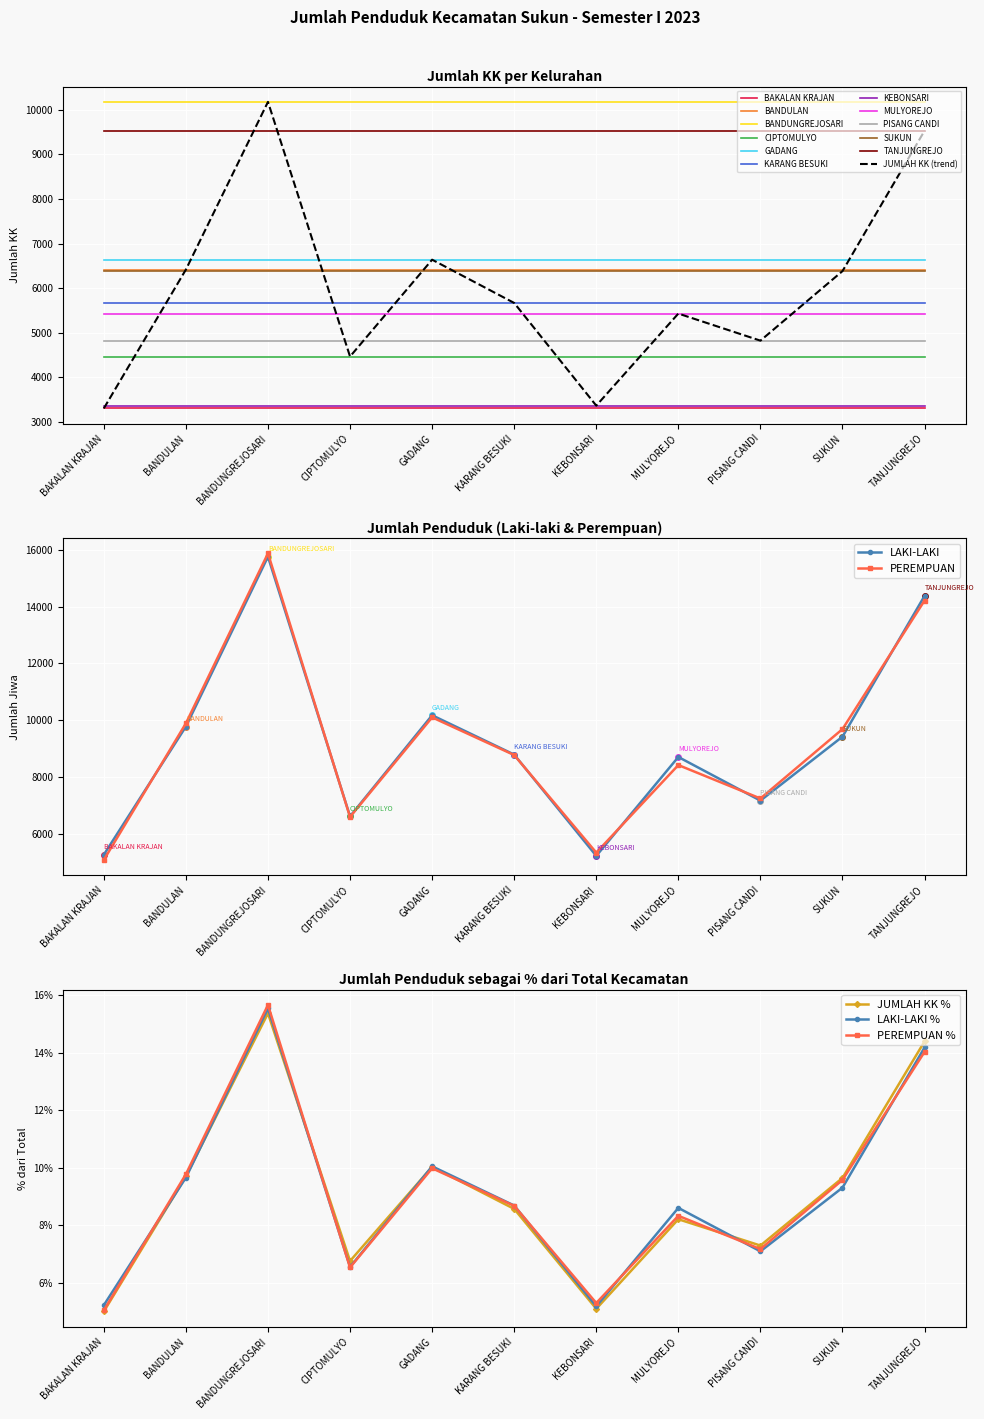

How many distinct data groups are displayed?

3